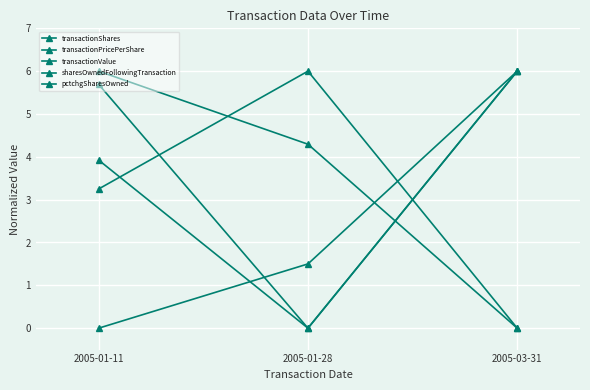

How many values in pctchgSharesOwned are above zero?

2